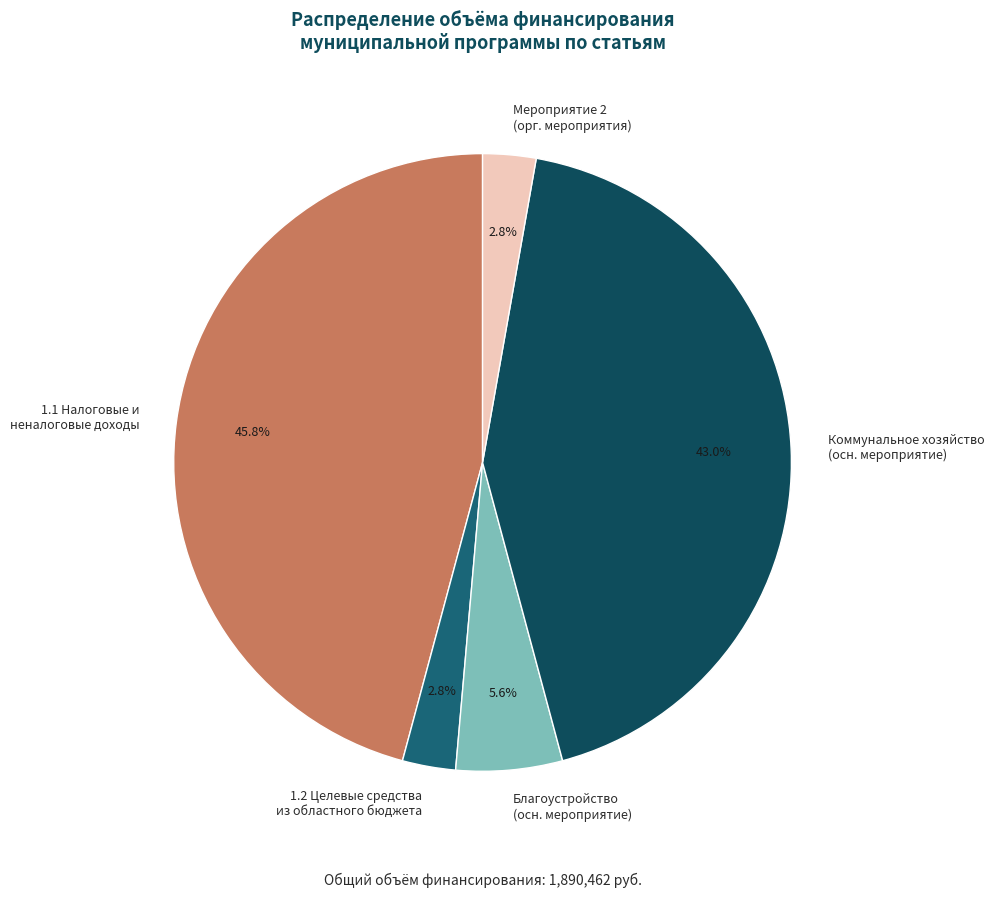

Which category has the biggest portion of the pie?

1.1 Налоговые и неналоговые доходы